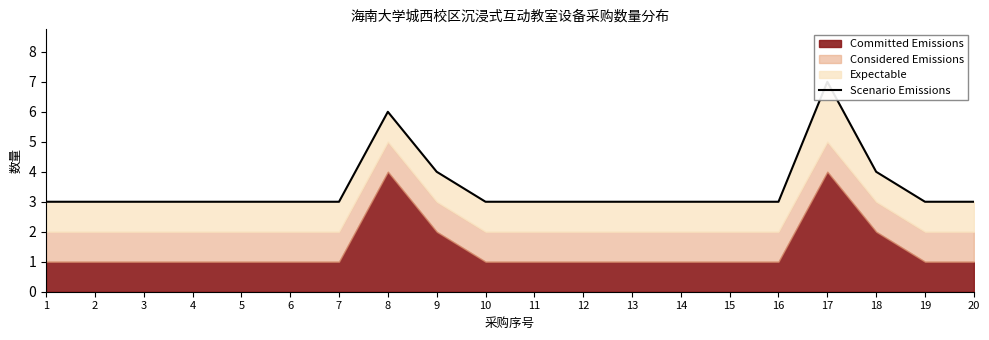

Count the values in the range 3 to 4.

18